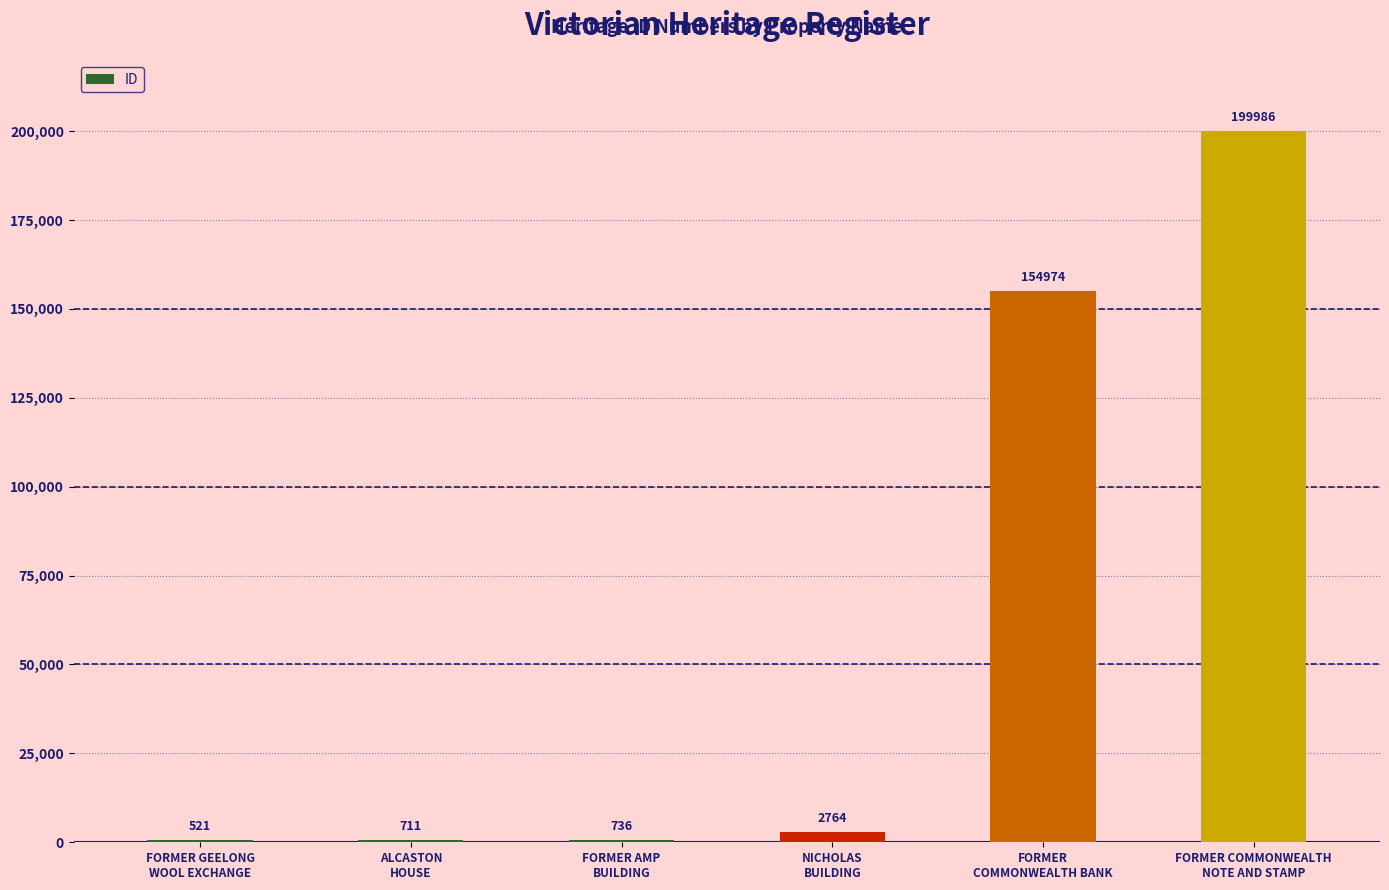

What is the maximum value shown in the chart?

199986